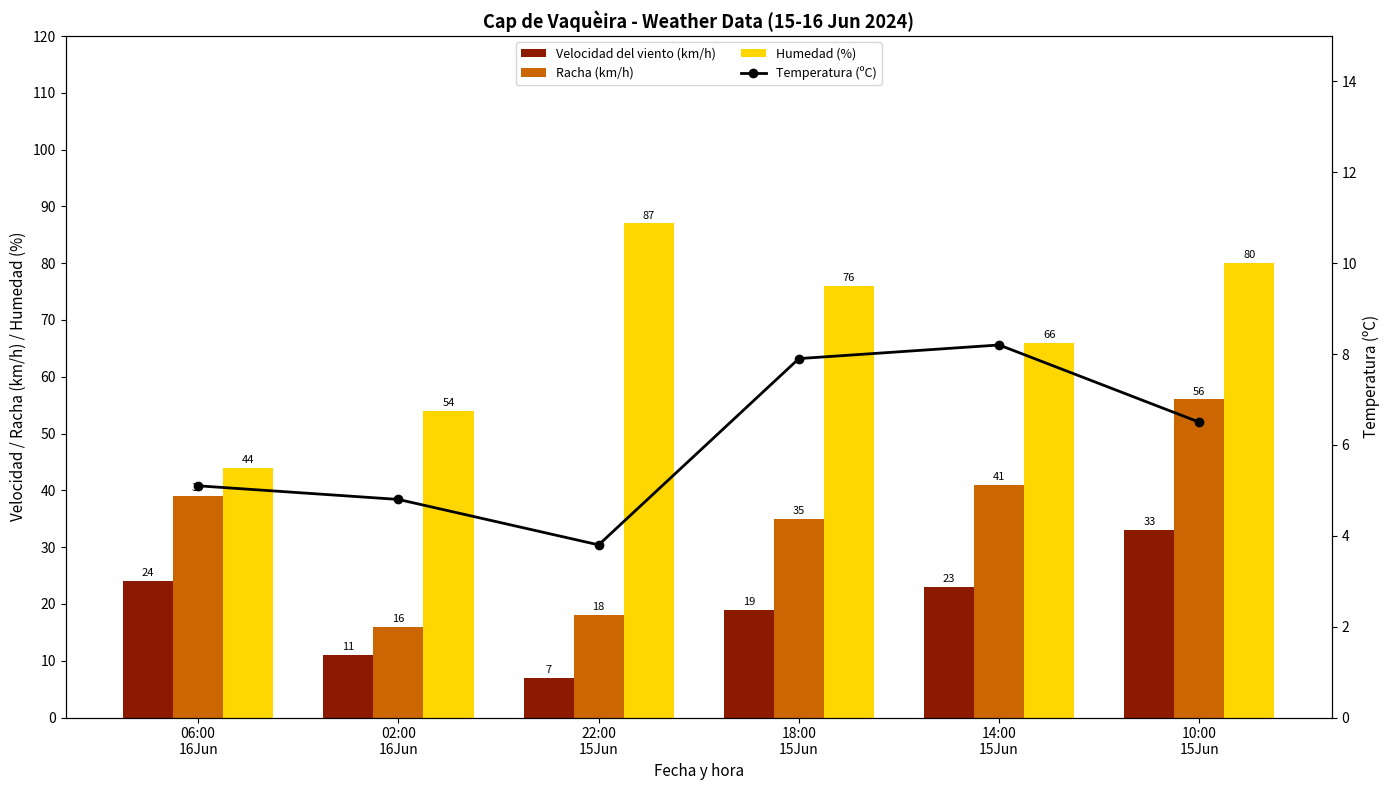

What is the label of the 2nd bar from the right?

14:00
15Jun